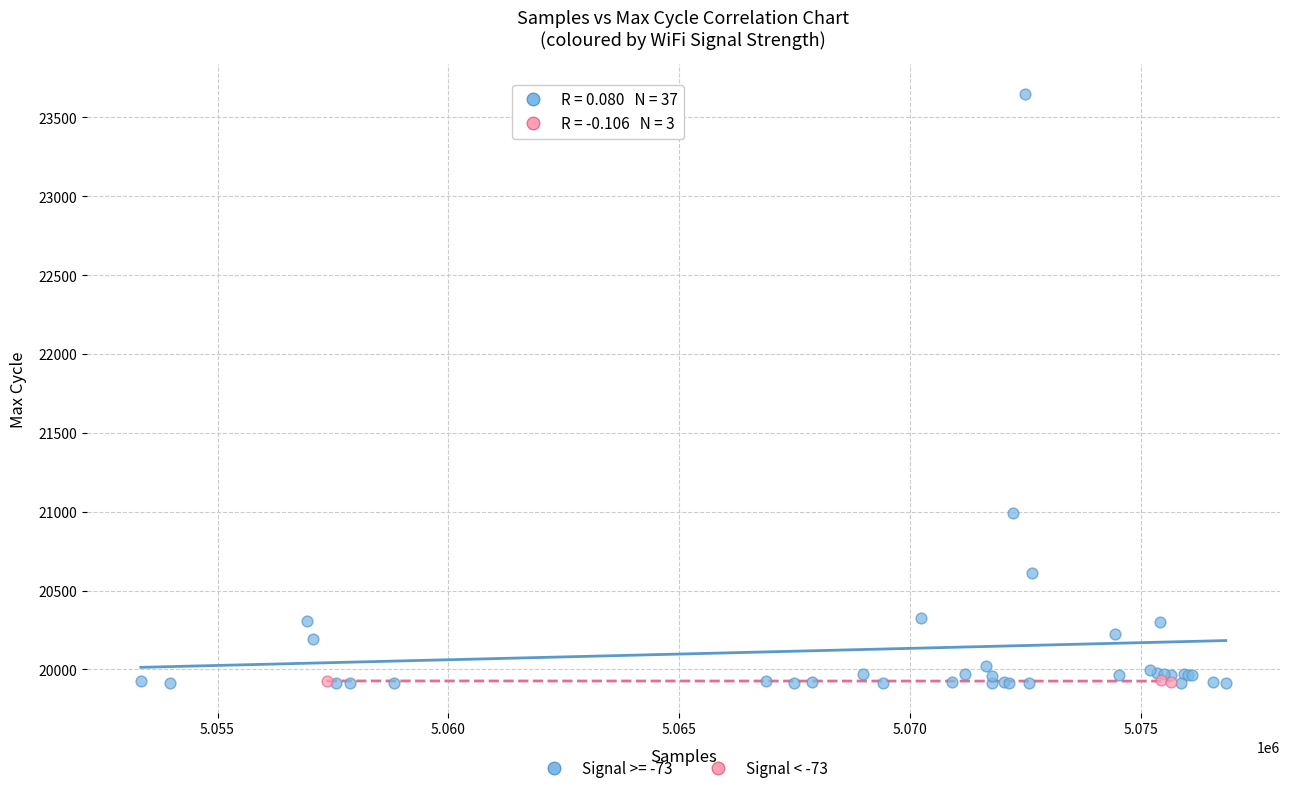

Which series contains the highest Y value?

Signal >= -73